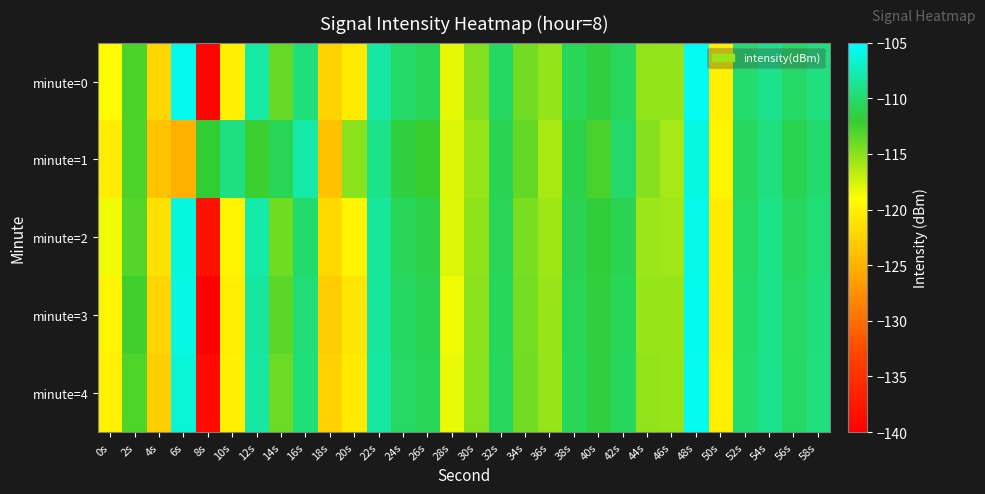

What is the smallest value displayed?

-140.1